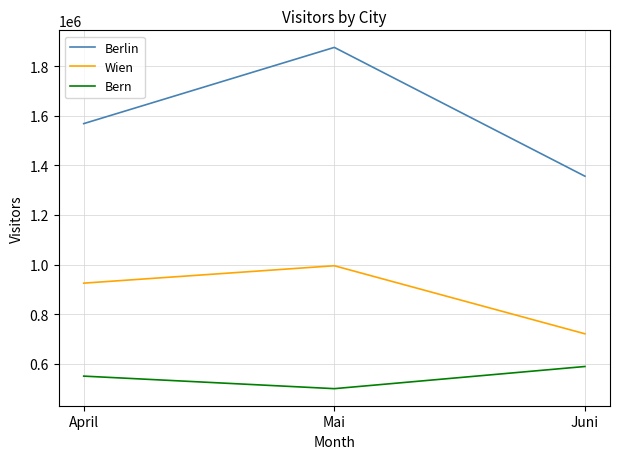

True or false: Berlin has a value of 1568200 at April.

True